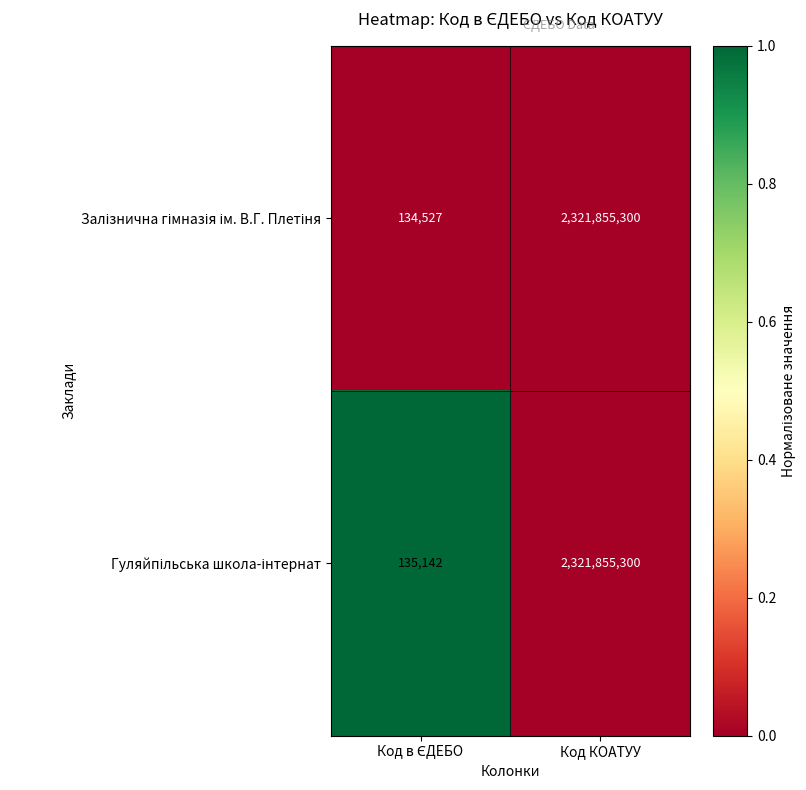

What is the smallest value displayed?

134527